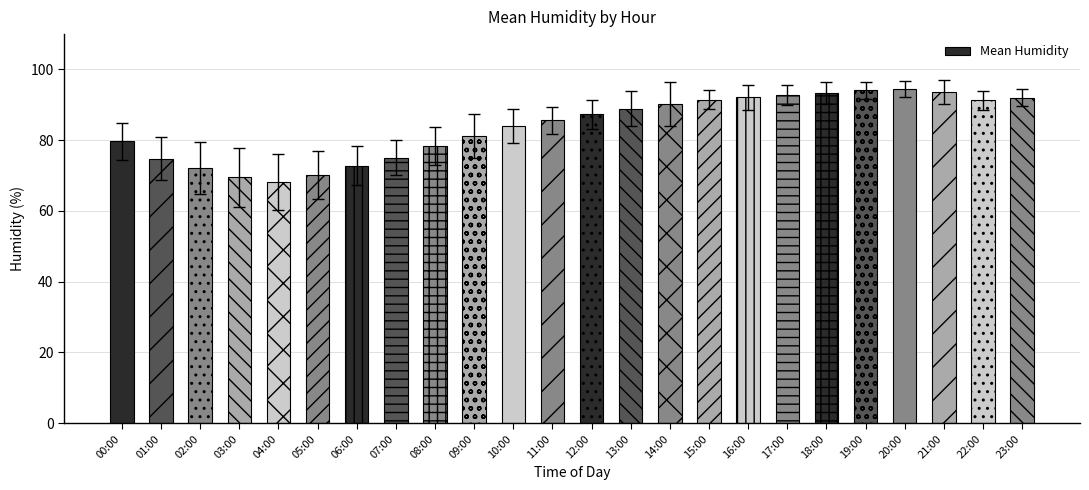

What is the sum of the values at 13:00 and 23:00?

180.9